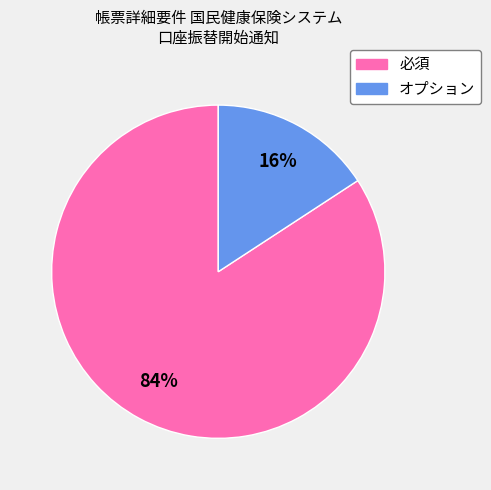

To the nearest percent, what is the difference between the largest and smallest slice percentages?

68%